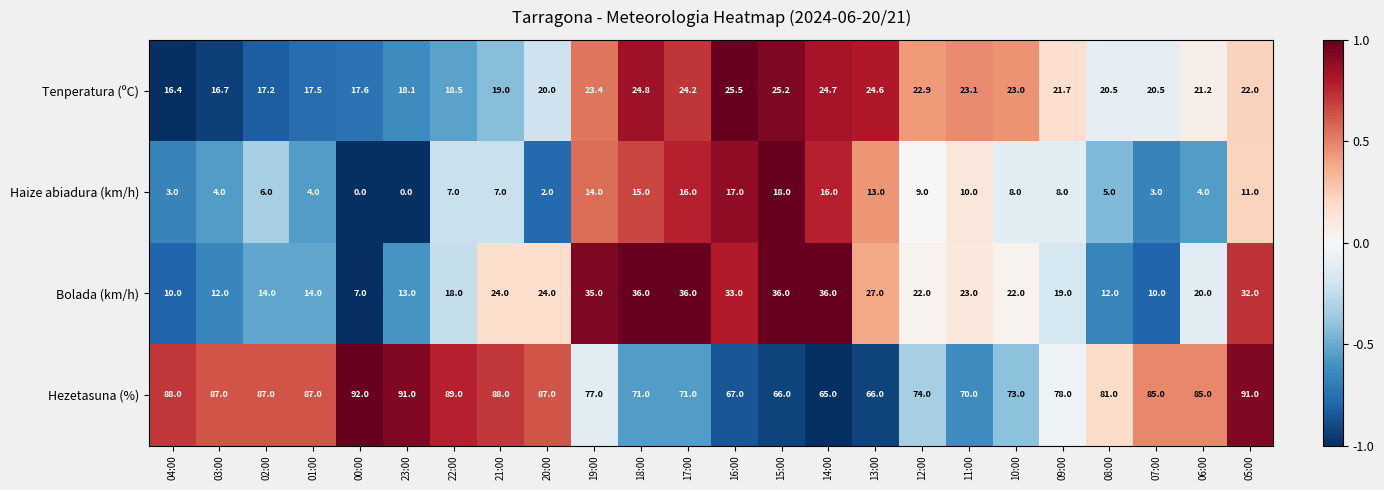

List the series in order of their peak value, lowest first.

Haize abiadura (km/h), Tenperatura (ºC), Bolada (km/h), Hezetasuna (%)